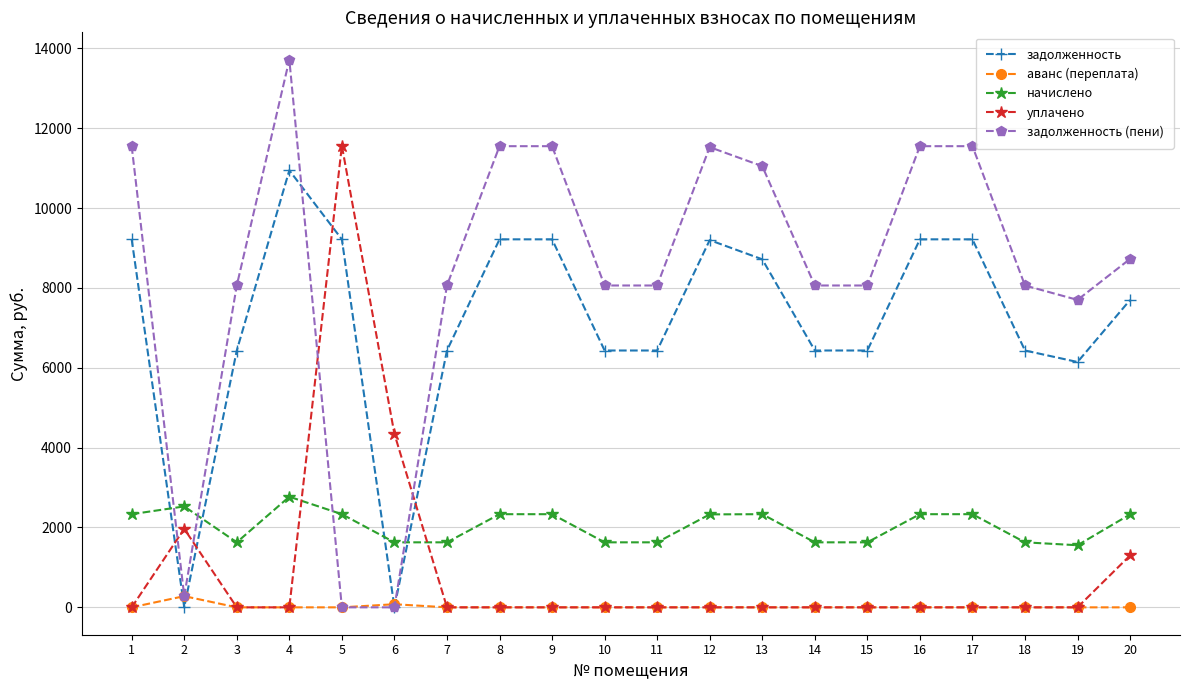

At which category is the sum across all series the highest?

4